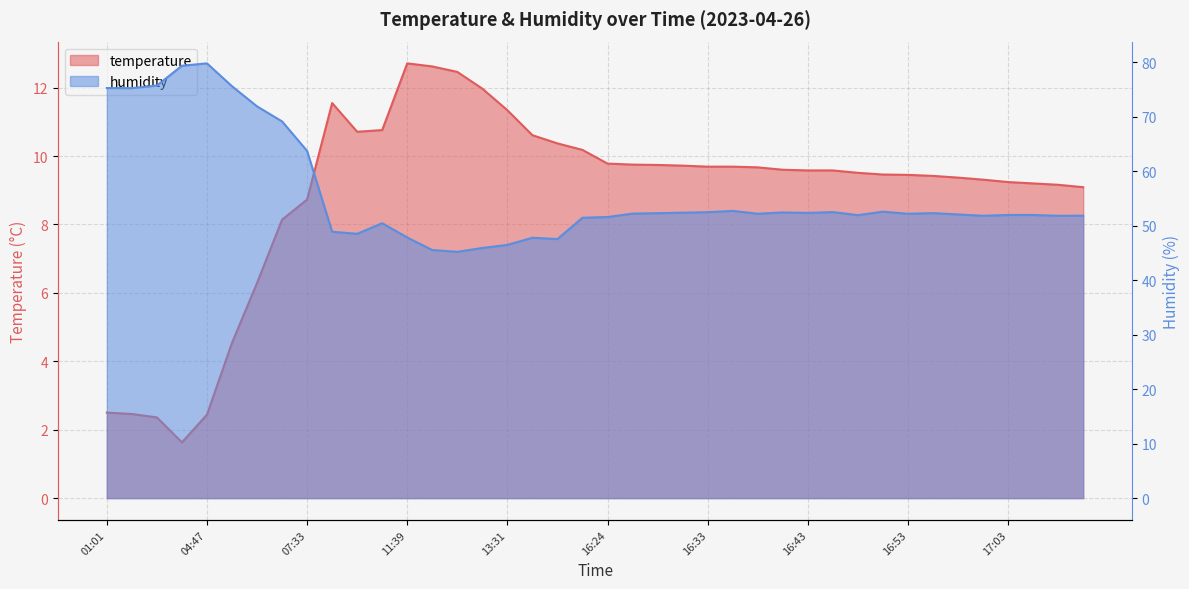

Rank the series by their maximum value, from lowest to highest.

temperature, humidity